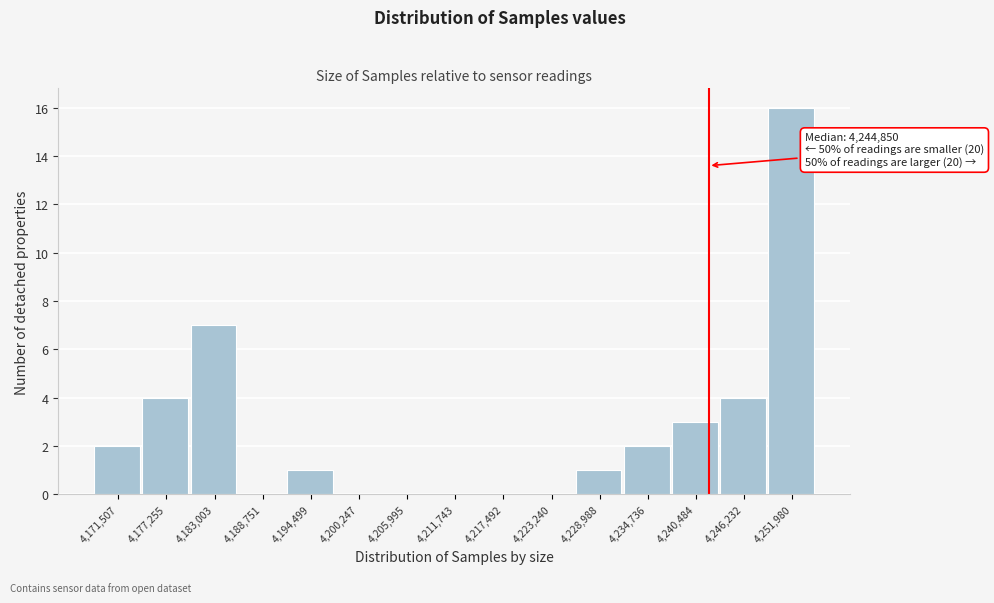

Reading left to right, what are all the values shown in this chart?

4,171,507=2	4,177,255=4	4,183,003=7	4,188,751=0	4,194,499=1	4,200,247=0	4,205,995=0	4,211,743=0	4,217,492=0	4,223,240=0	4,228,988=1	4,234,736=2	4,240,484=3	4,246,232=4	4,251,980=16